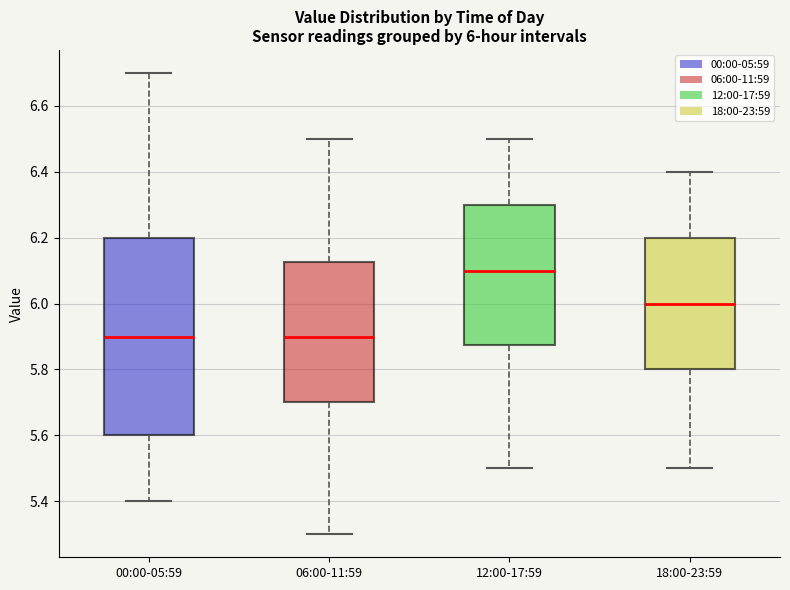

Comparing the boxes themselves (not the whiskers), which one is the tallest?

00:00-05:59